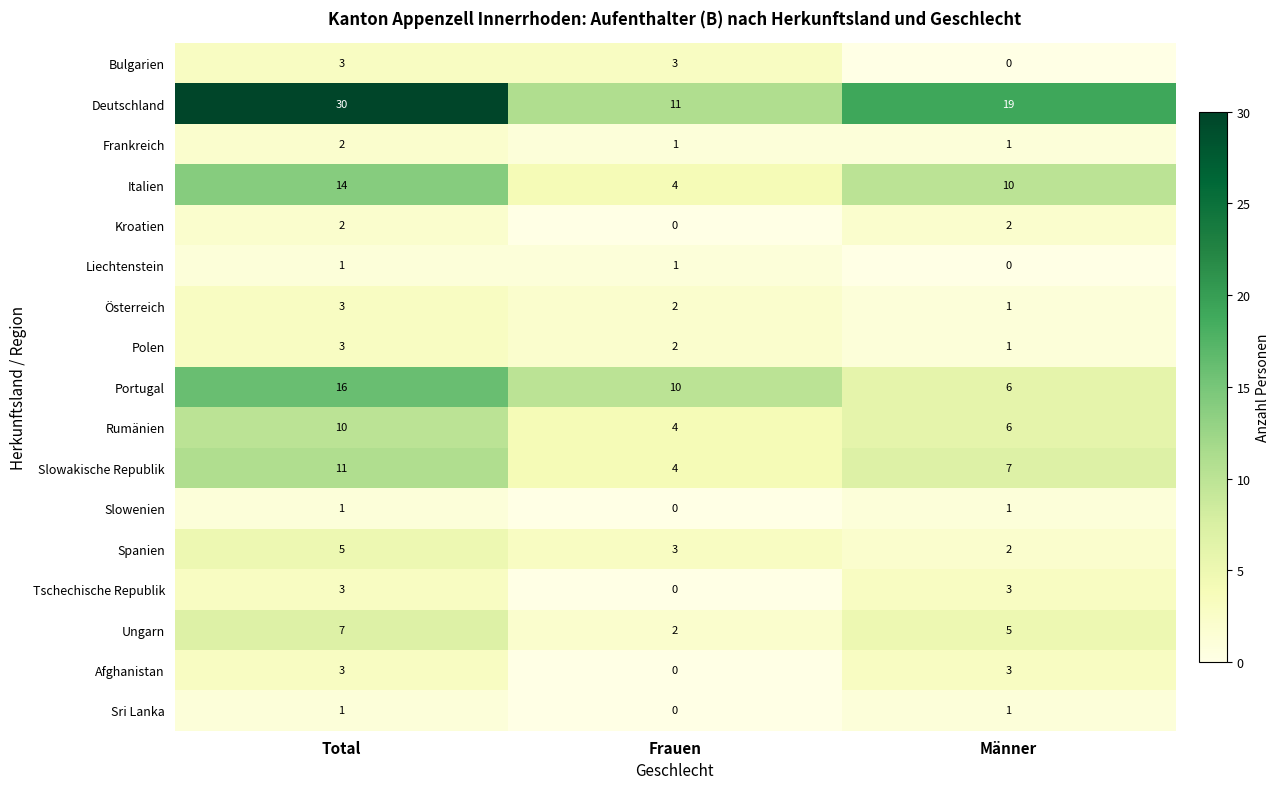

Which category has the highest value across all series?

Total